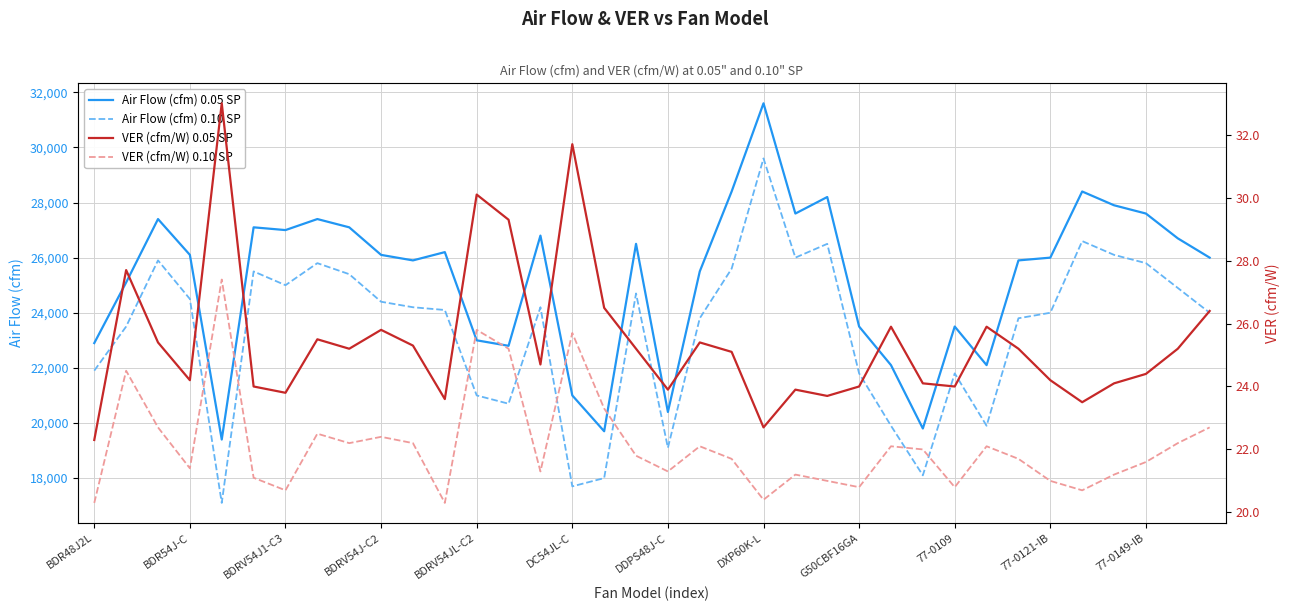

How many values in the Air Flow (cfm) 0.05 SP series exceed 26100?

16